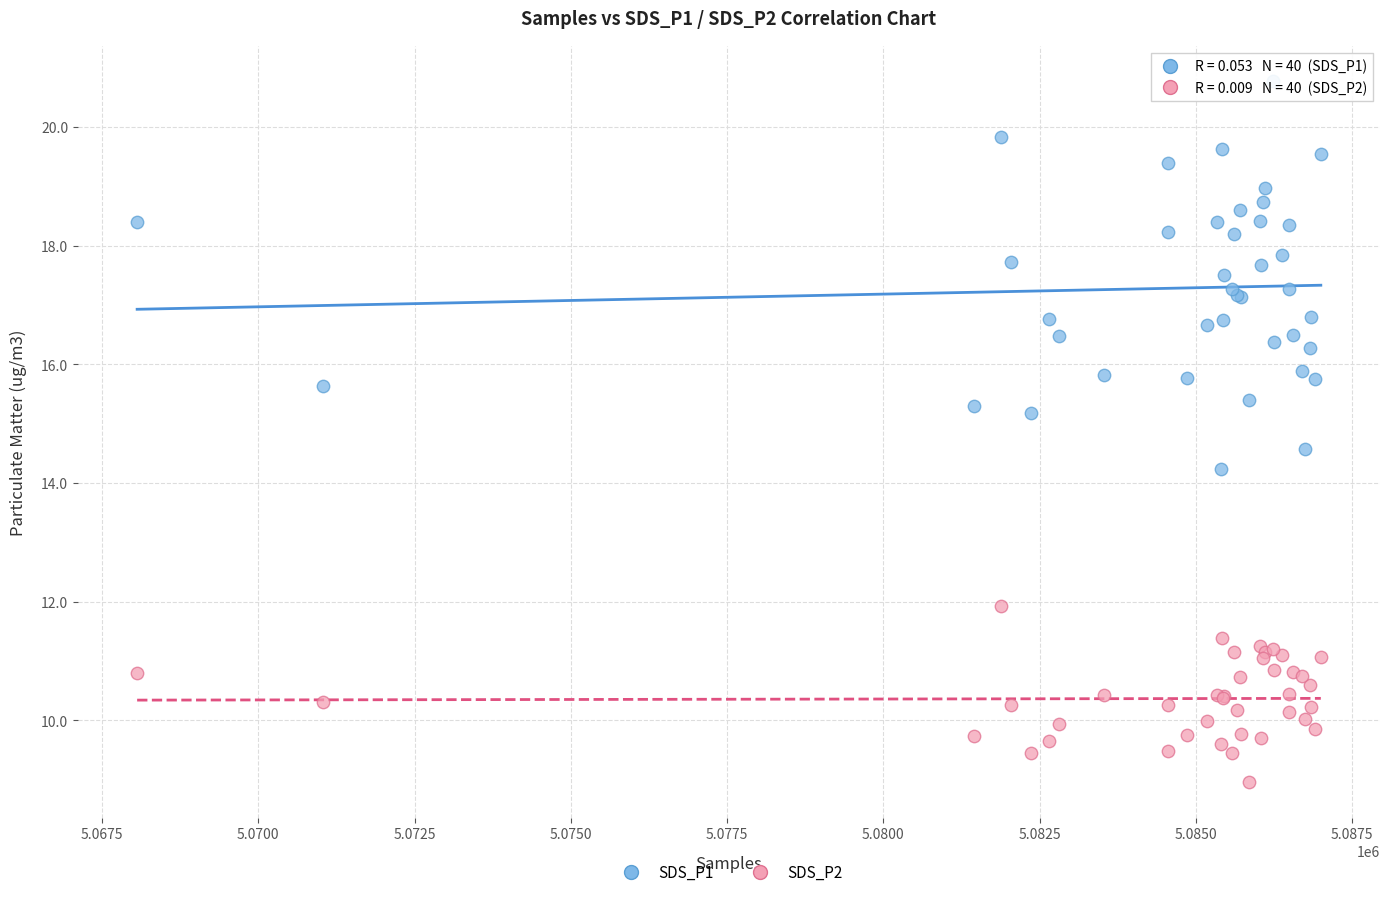

Across all series, what Y value is closest to 14?

14.2